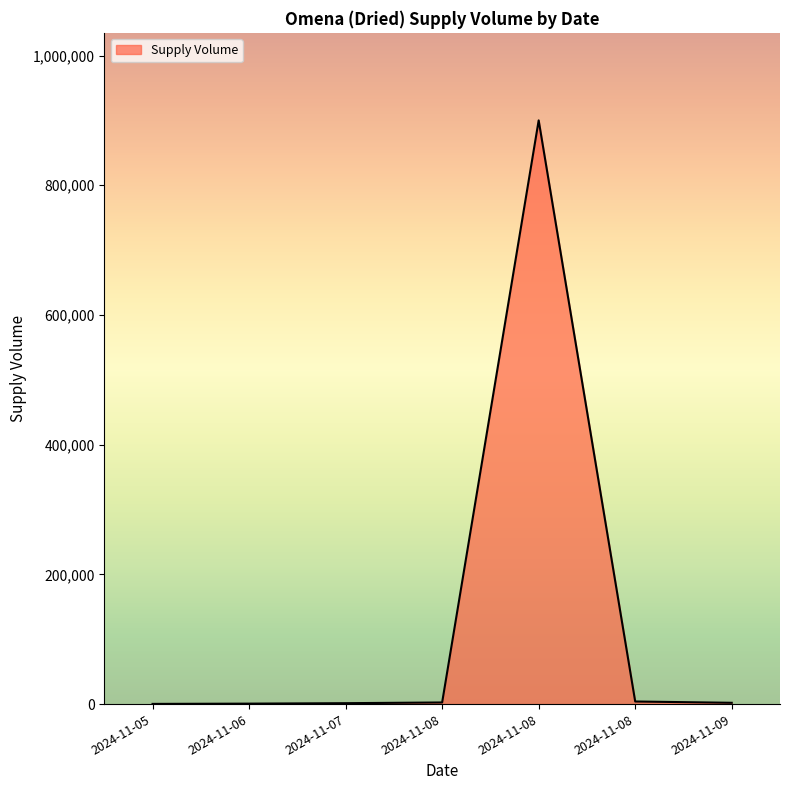

Which category has the highest value across all series?

2024-11-08